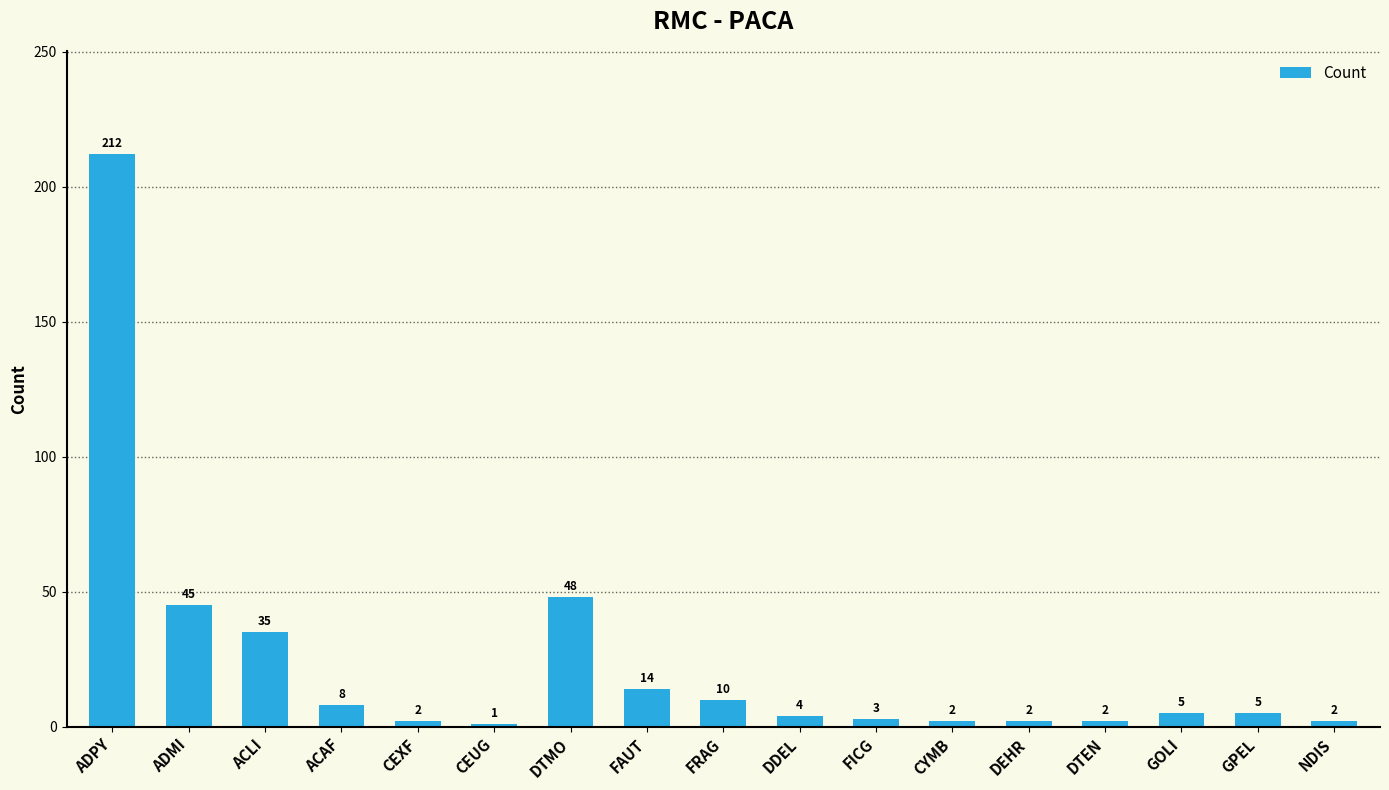

Reading right to left, extract all data points from this chart.

NDIS=2	GPEL=5	GOLI=5	DTEN=2	DEHR=2	CYMB=2	FICG=3	DDEL=4	FRAG=10	FAUT=14	DTMO=48	CEUG=1	CEXF=2	ACAF=8	ACLI=35	ADMI=45	ADPY=212